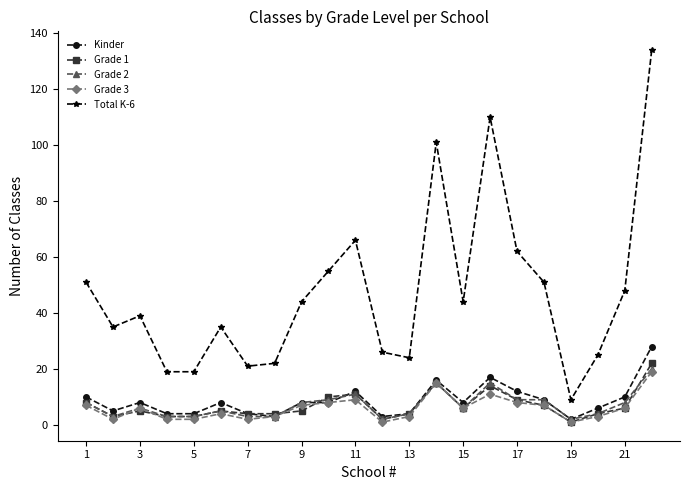

What is the difference between the maximum and minimum values in the Total K-6 series?

125